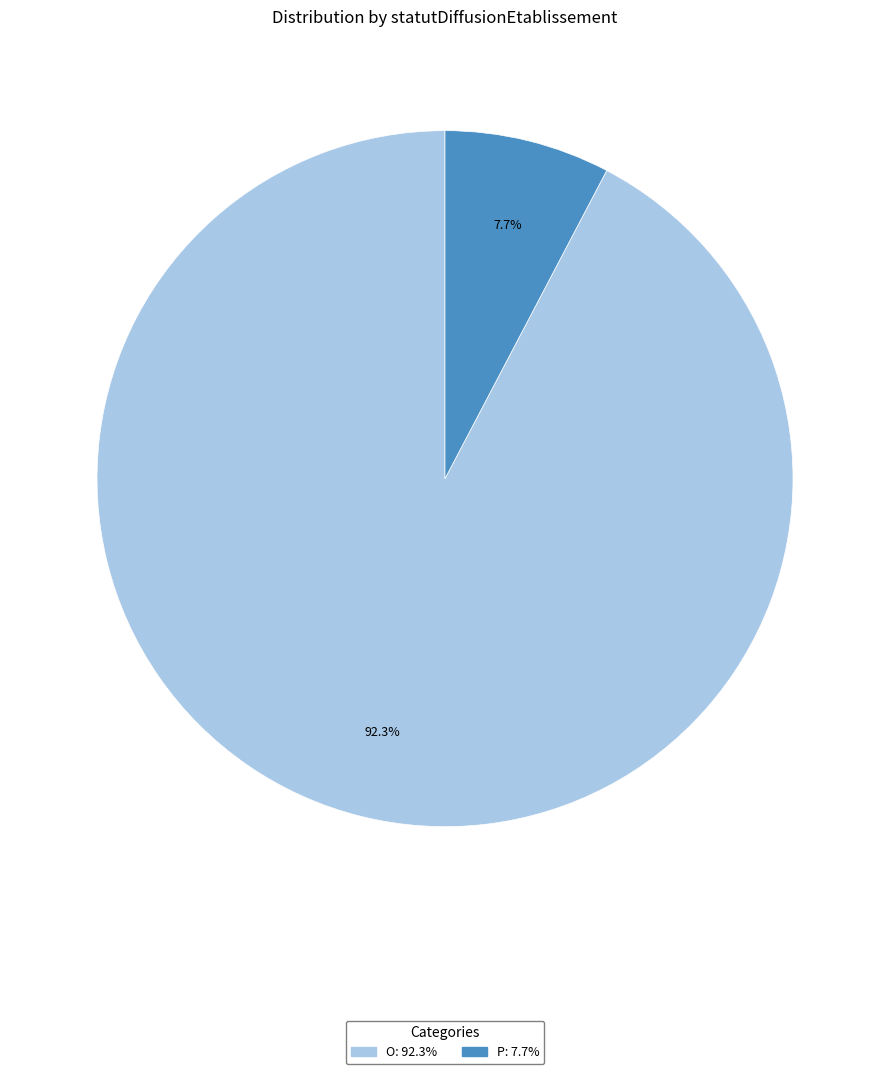

How much of the chart is everything except P?

92.3%